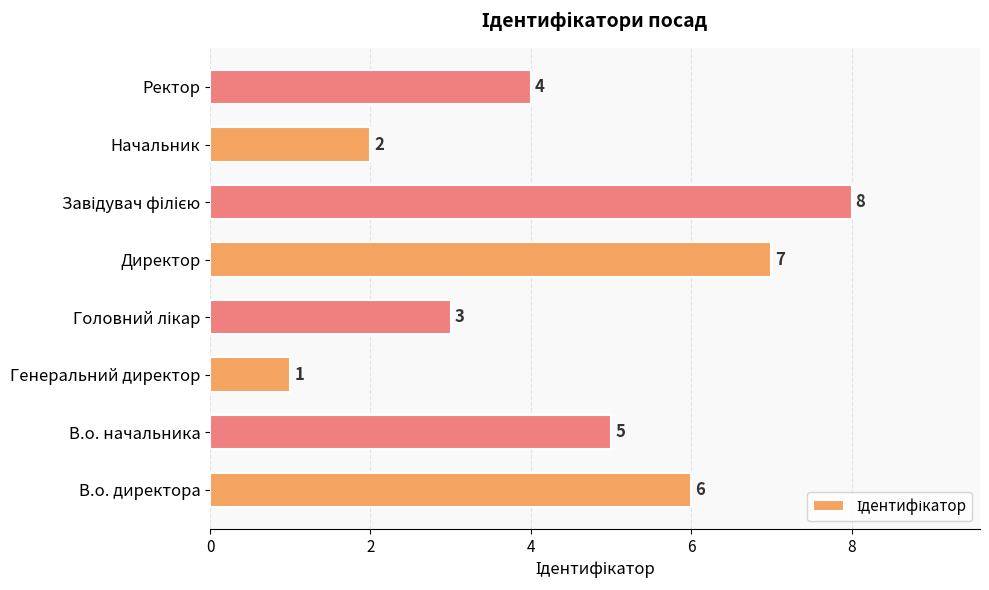

What is the change in value from В.о. директора to Начальник?

-4